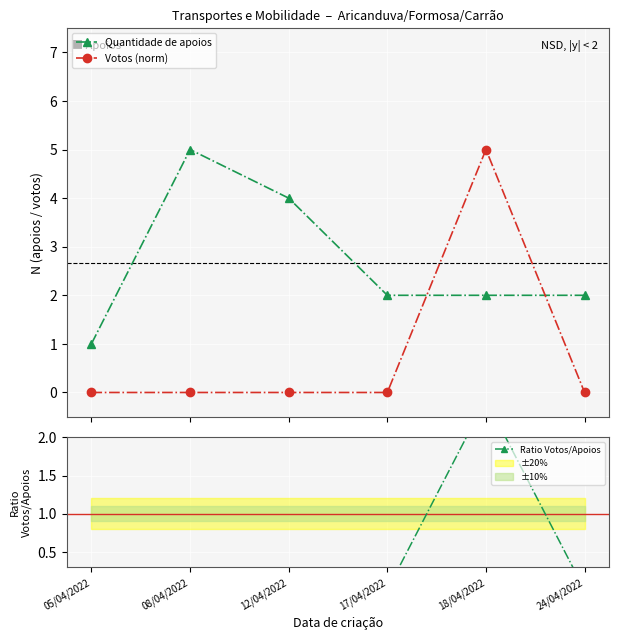

Reading right to left, what are all the values shown in this chart?

Quantidade de apoios: 24/04/2022=2.0	18/04/2022=2.0	17/04/2022=2.0	12/04/2022=4.0	08/04/2022=5.0	05/04/2022=1.0
Votos (norm): 24/04/2022=0.0	18/04/2022=5.0	17/04/2022=0.0	12/04/2022=0.0	08/04/2022=0.0	05/04/2022=0.0
Ratio Votos/Apoios: 24/04/2022=0.0	18/04/2022=2.5	17/04/2022=0.0	12/04/2022=0.0	08/04/2022=0.0	05/04/2022=0.0